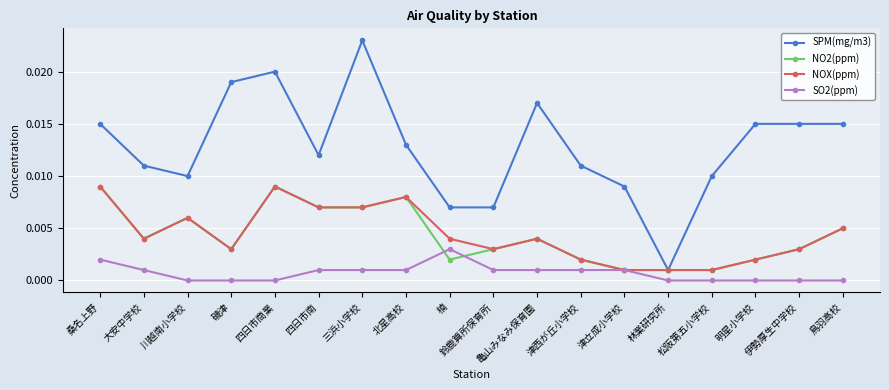

Which series has the largest total across all categories?

SPM(mg/m3)